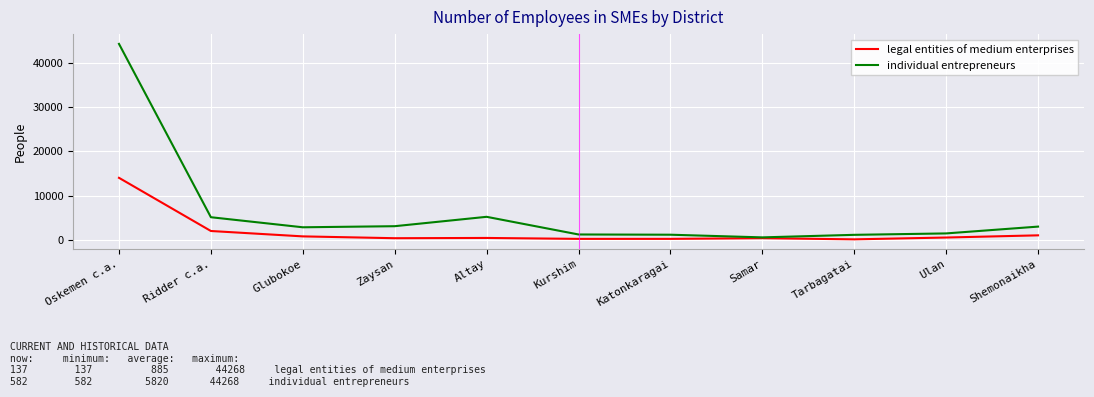

Which series has the largest total across all categories?

individual entrepreneurs